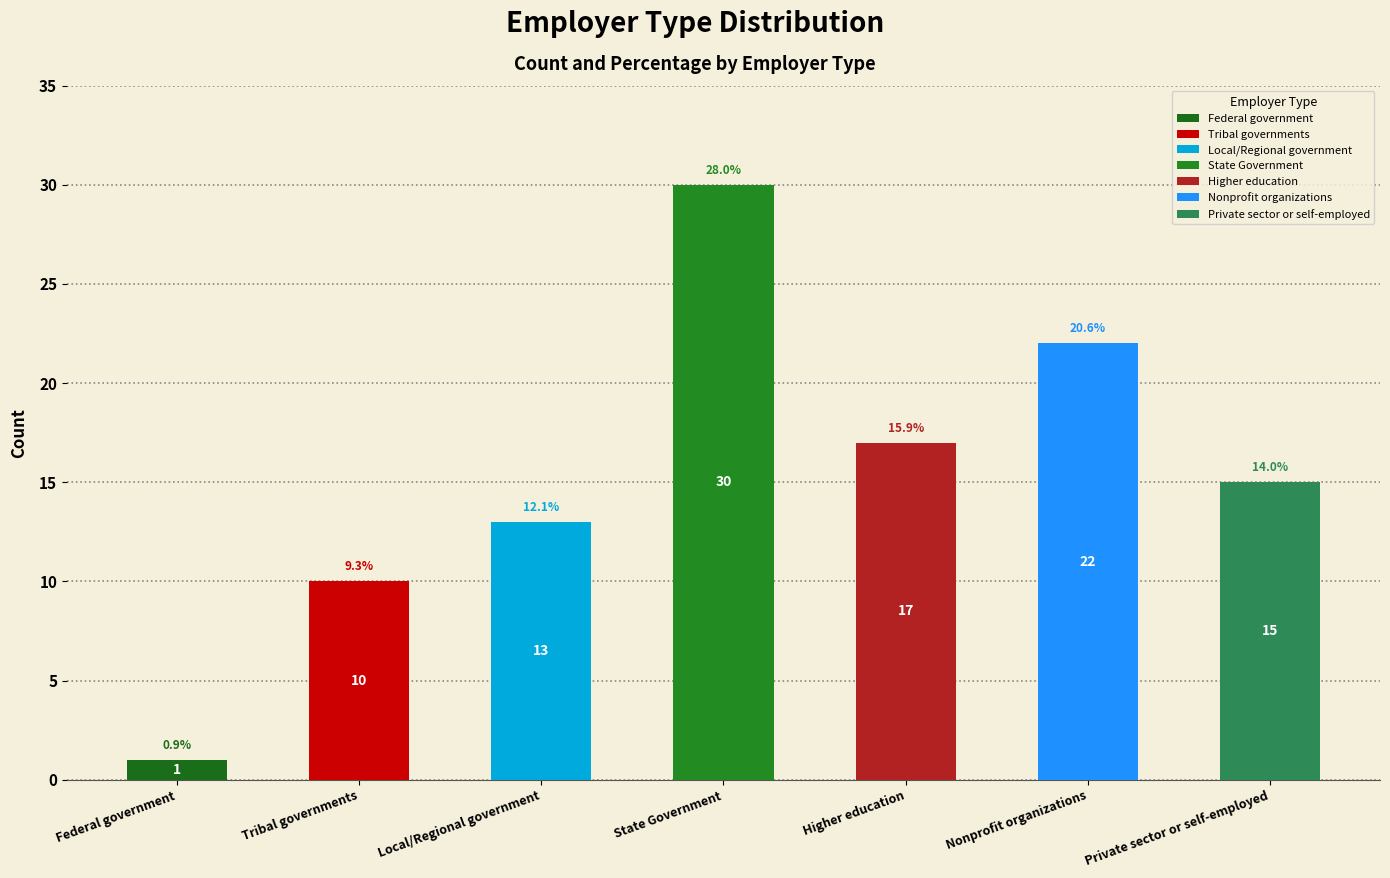

Are the bars grouped side by side (vs. stacked)?

No